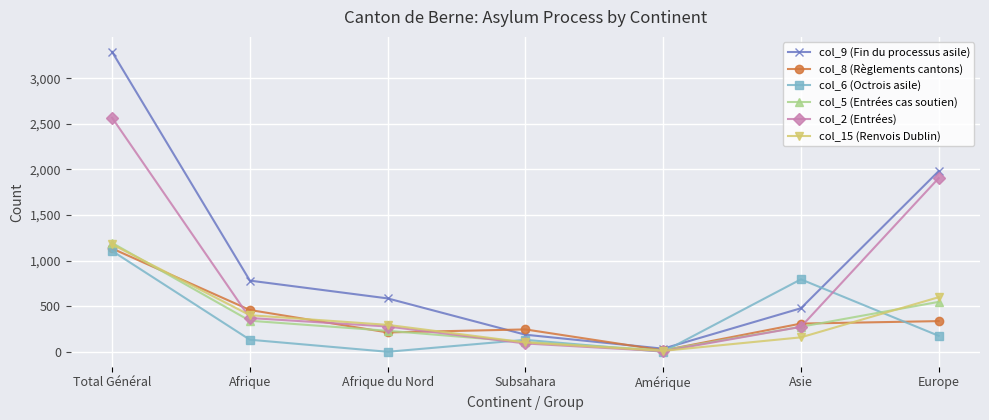

Where is col_9 (Fin du processus asile) nearest to the value 1661?

Europe